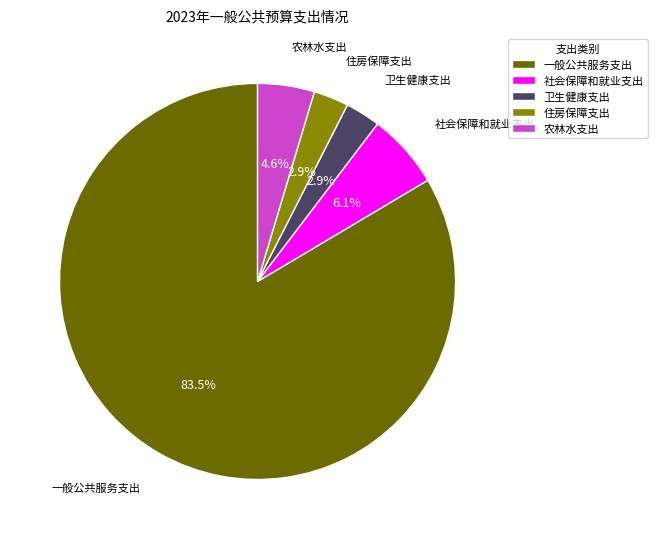

Count the number of slices in the pie.

5